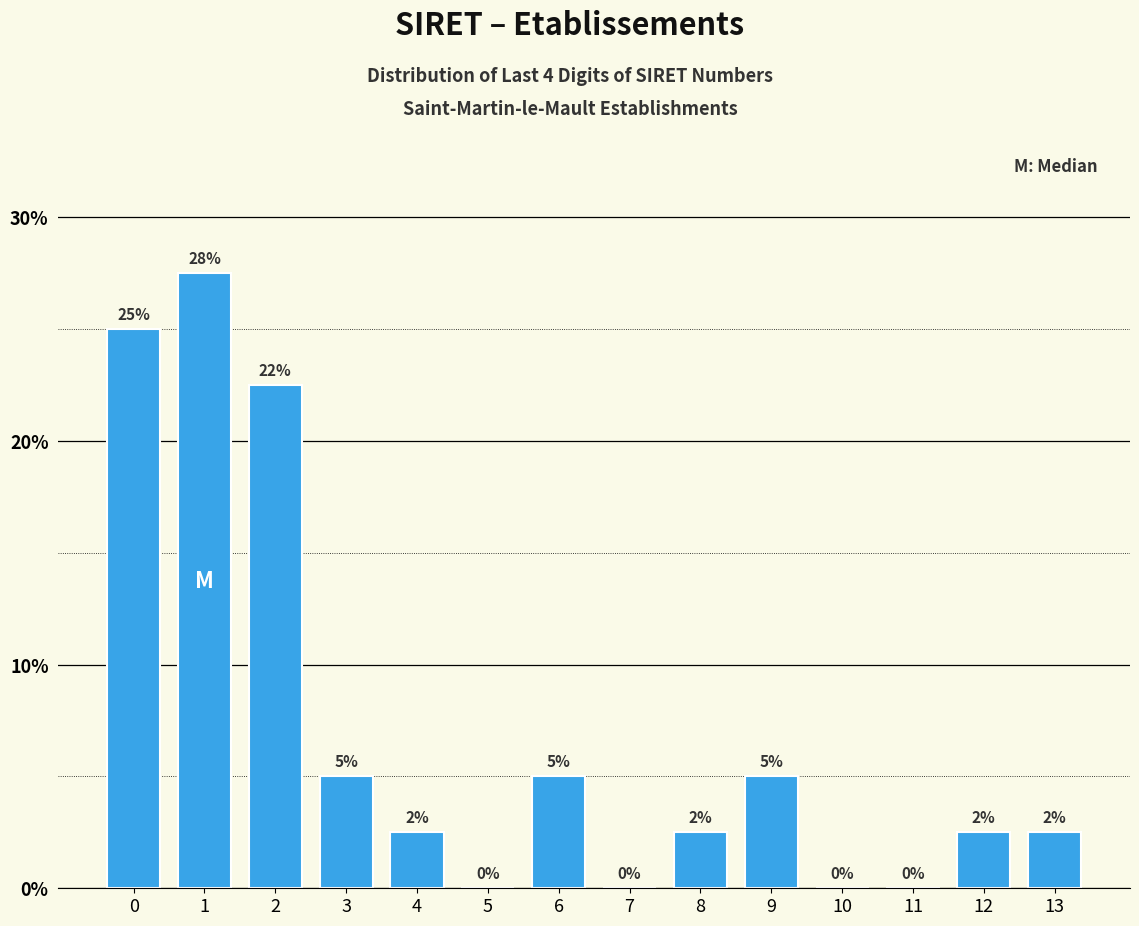

What is the sum of the values at 1 and 4?

30.0